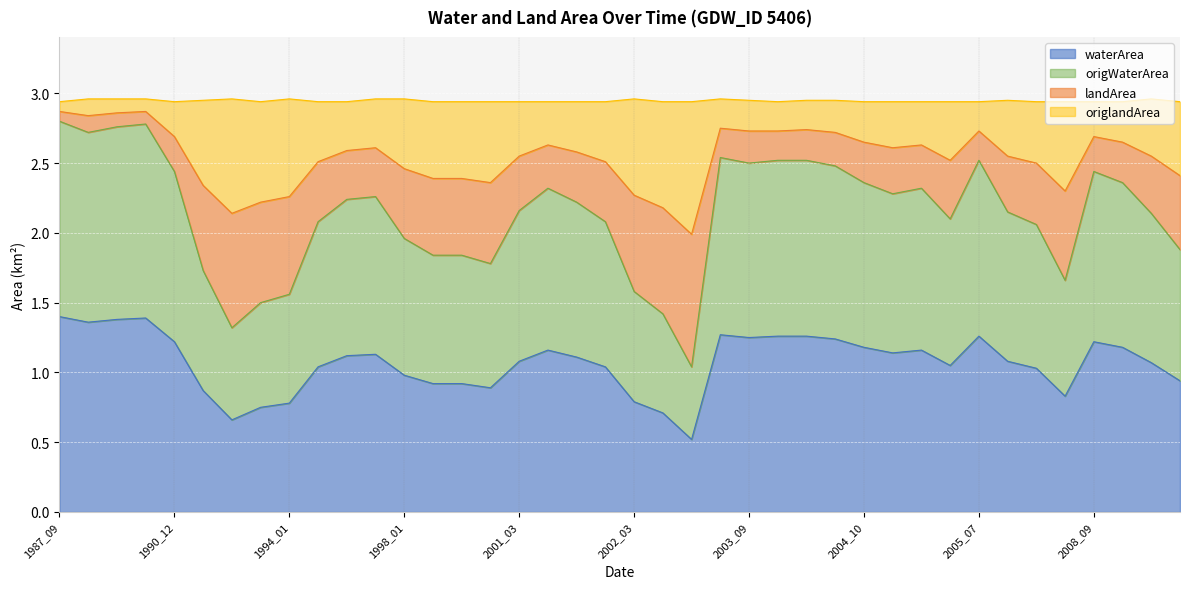

What is the lowest value of the waterArea series?

0.5